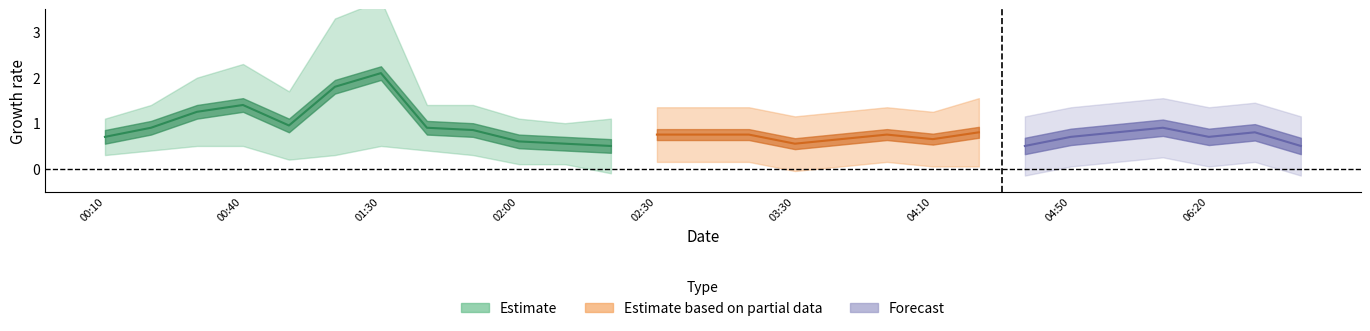

What is the sum of the 10.024 values at 2013/05/15 02:30 and 2013/05/15 06:30?

1.7